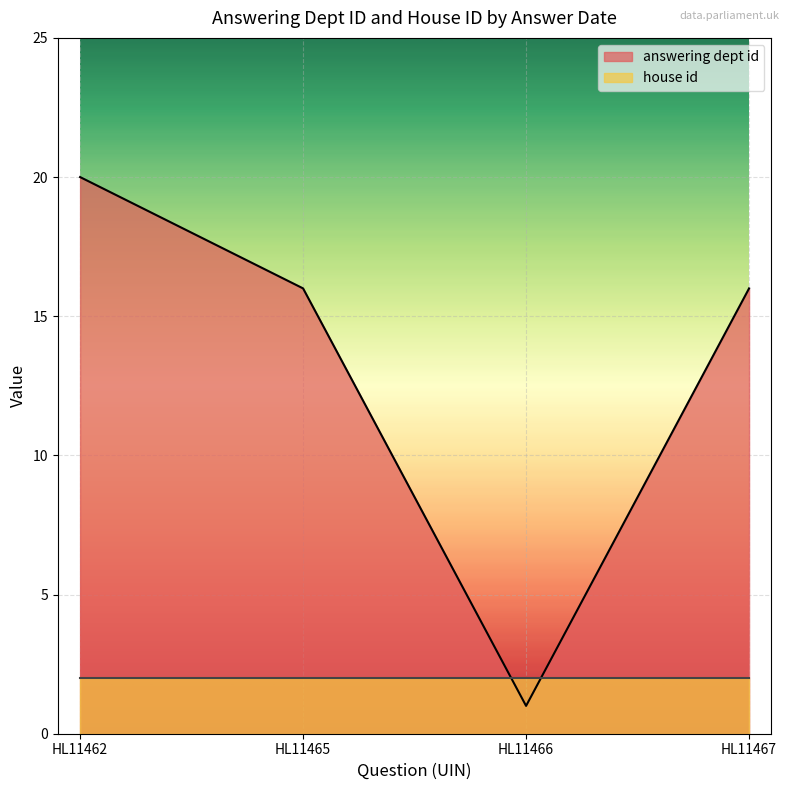

How many interior local valleys (lower than both neighbors) does the data have?

1